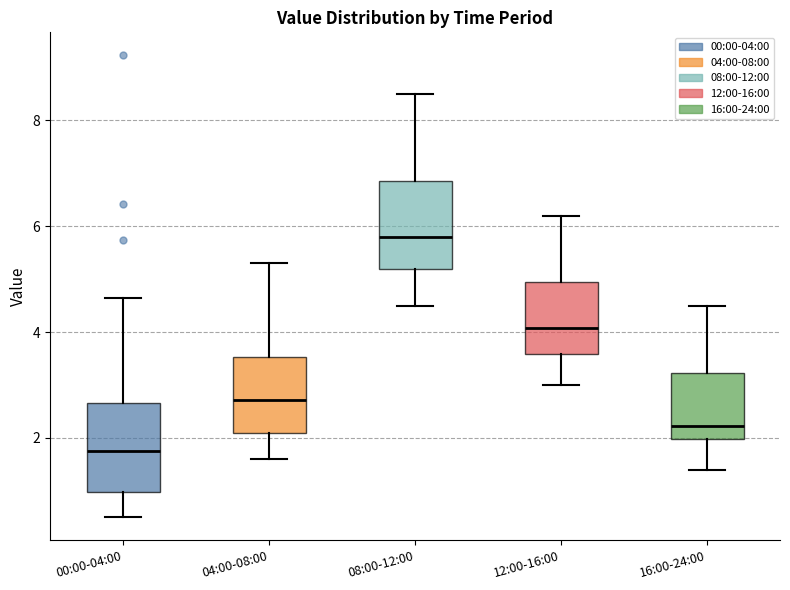

Reading left to right, transcribe this box plot: for each box, give where its median line is, the range the box spans, and where its two whiskers end, as read against the y-axis. The values are not printed on the chart, so give them approximately, as read against the axis.

00:00-04:00: median 1.8, box 1.0 to 2.6, whiskers 0.6 to 4.6
04:00-08:00: median 2.8, box 2.0 to 3.6, whiskers 1.6 to 5.4
08:00-12:00: median 5.8, box 5.2 to 6.8, whiskers 4.6 to 8.6
12:00-16:00: median 4.0, box 3.6 to 5.0, whiskers 3.0 to 6.2
16:00-24:00: median 2.2, box 2.0 to 3.2, whiskers 1.4 to 4.6